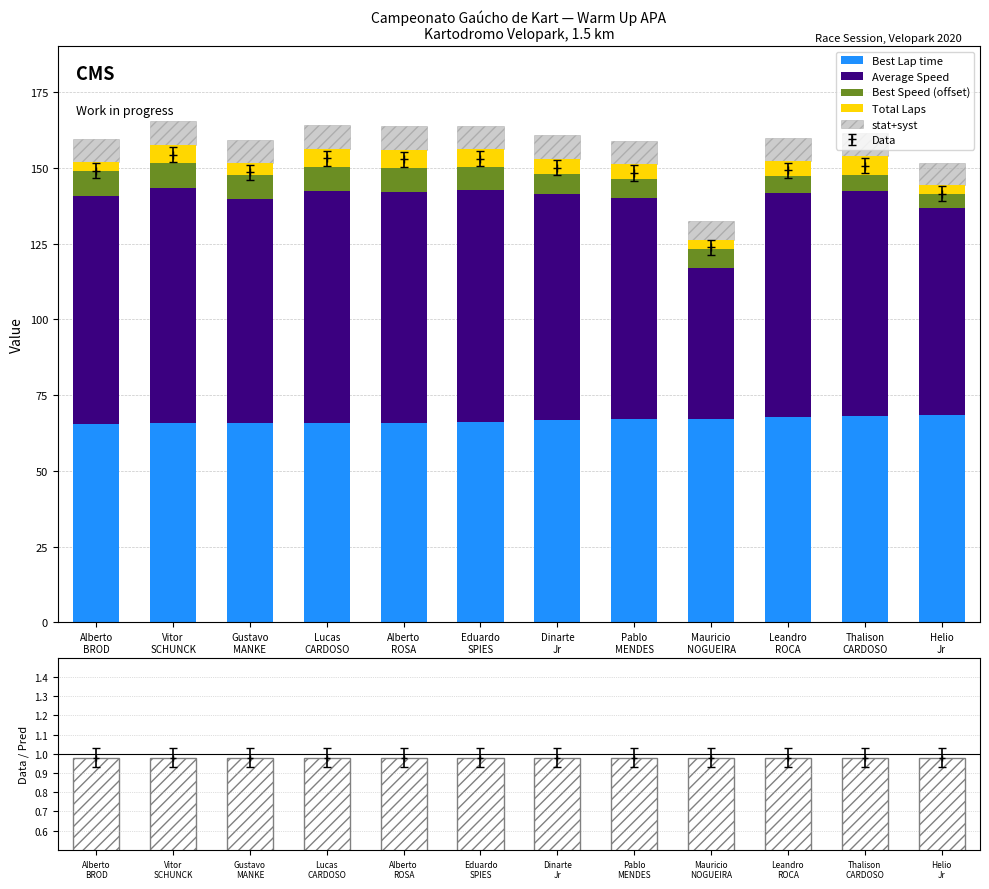

What is the highest value of the Best Lap time series?

68.6